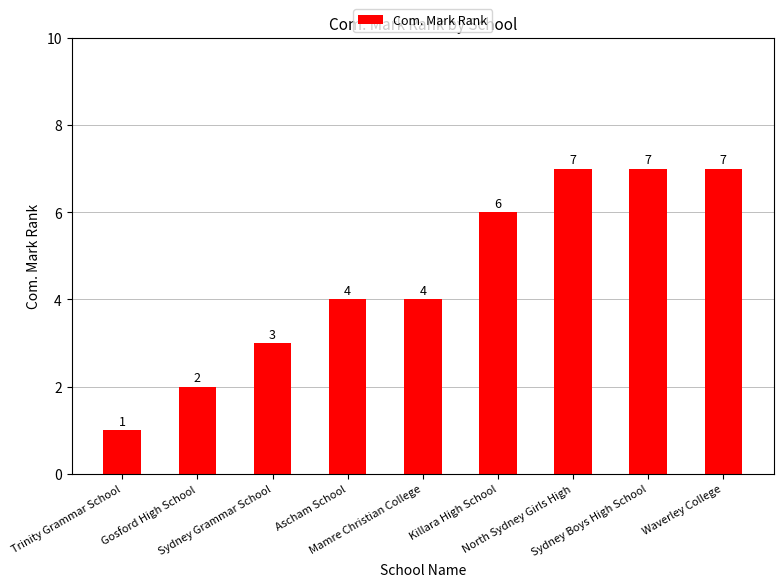

Reading left to right, transcribe all the data shown in this chart.

1	2	3	4	4	6	7	7	7